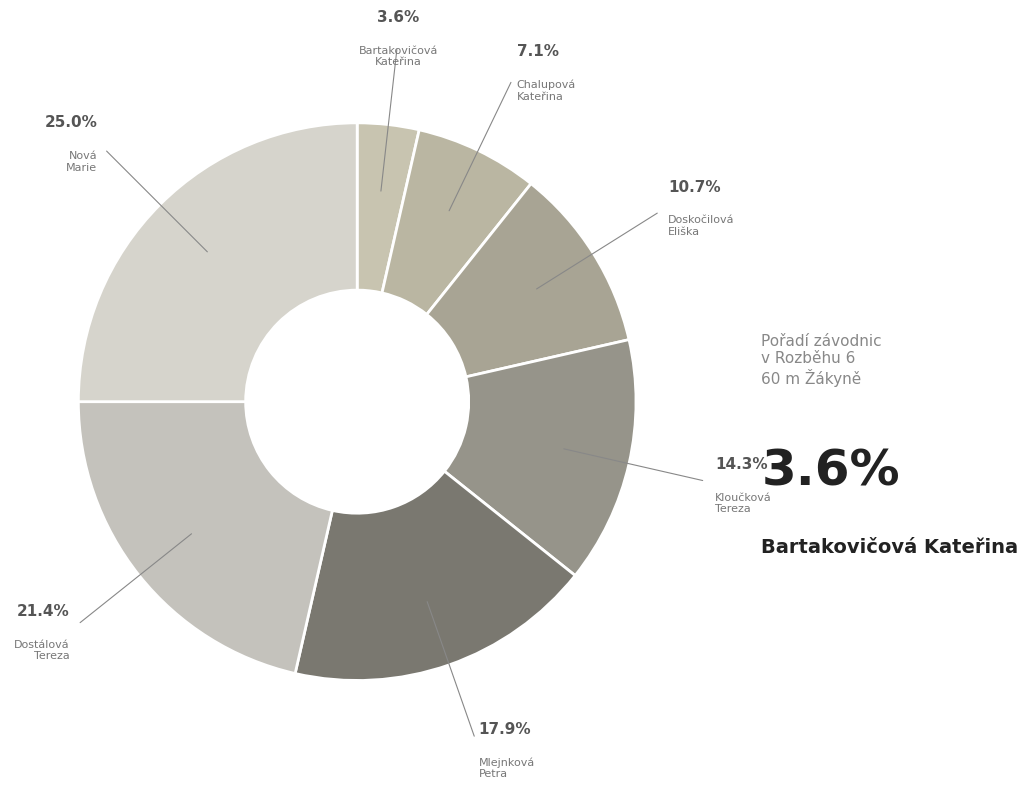

What is the largest slice in the pie chart?

Nová Marie